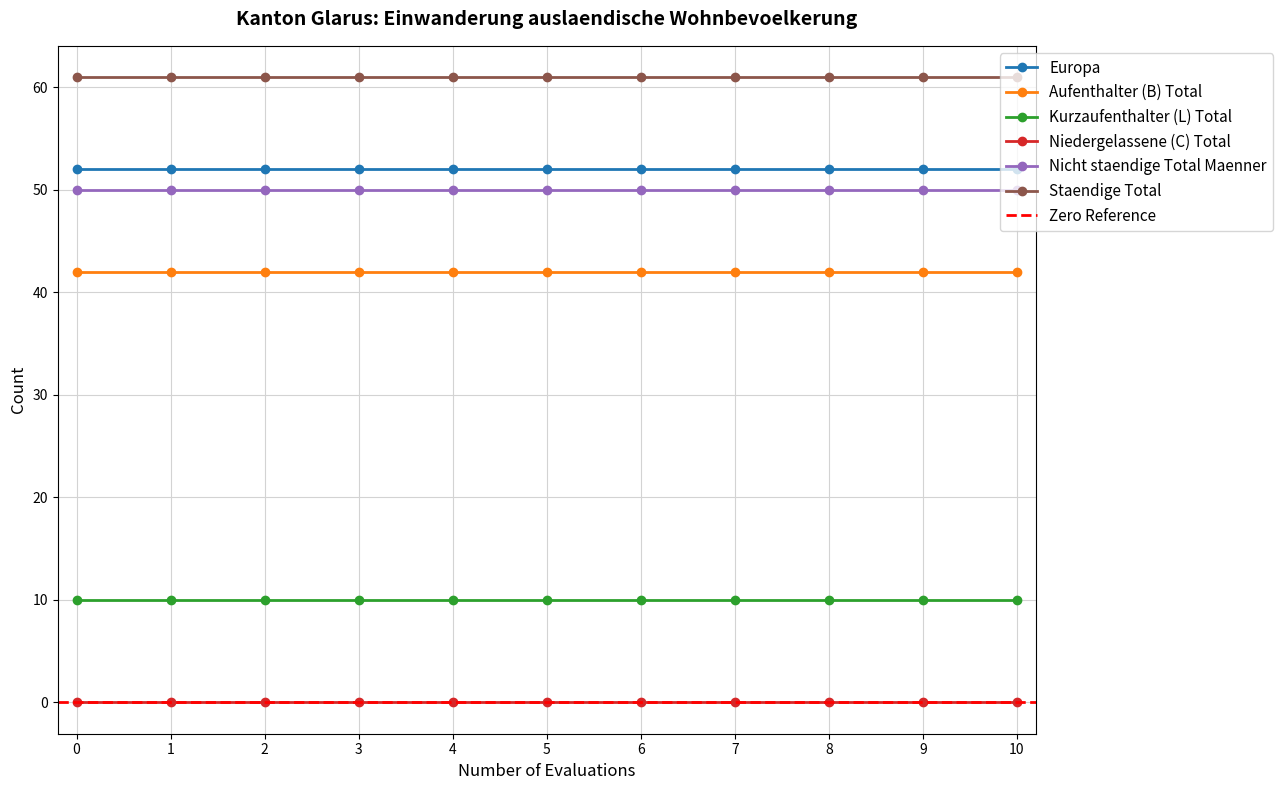

What is the total value across all series at 4?

215